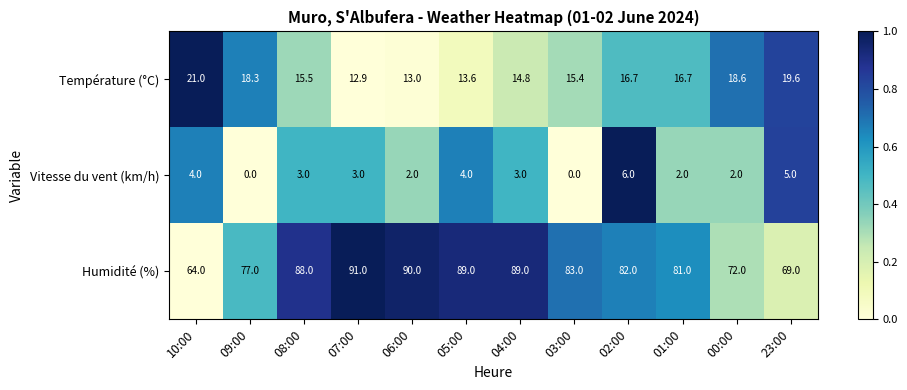

What is the sum of all Humidité (%) values?

975.0